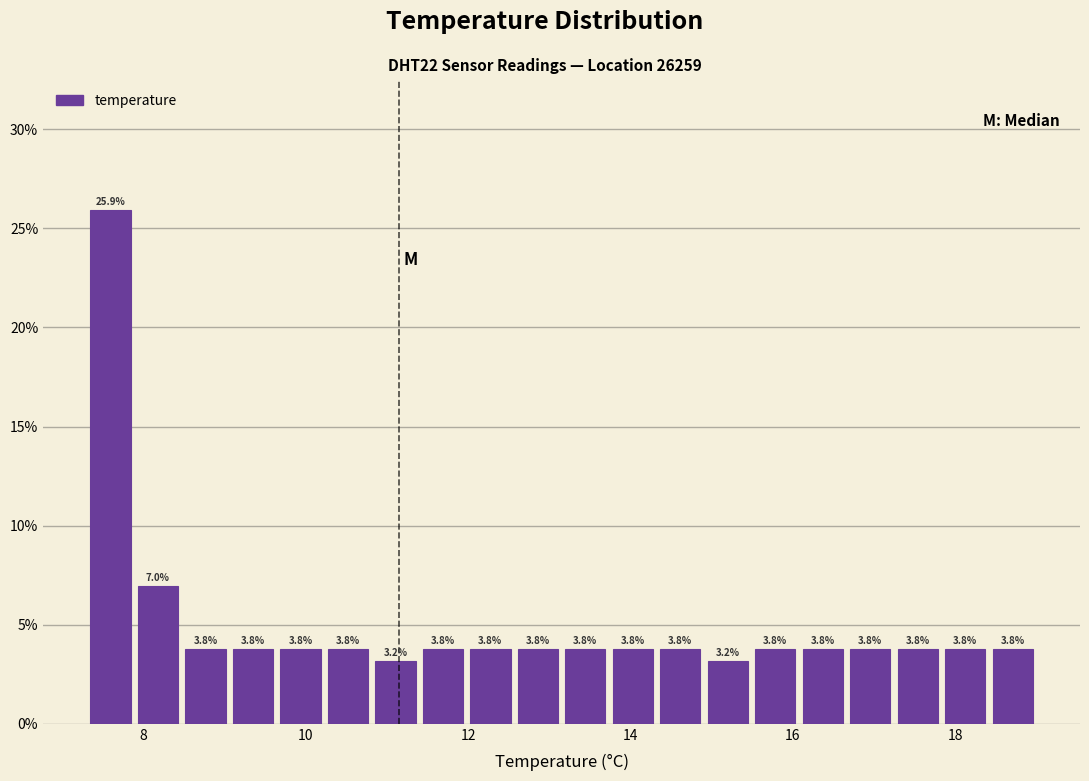

Read against the x-axis, roughly where is the centre of the tallest bar?

7.6